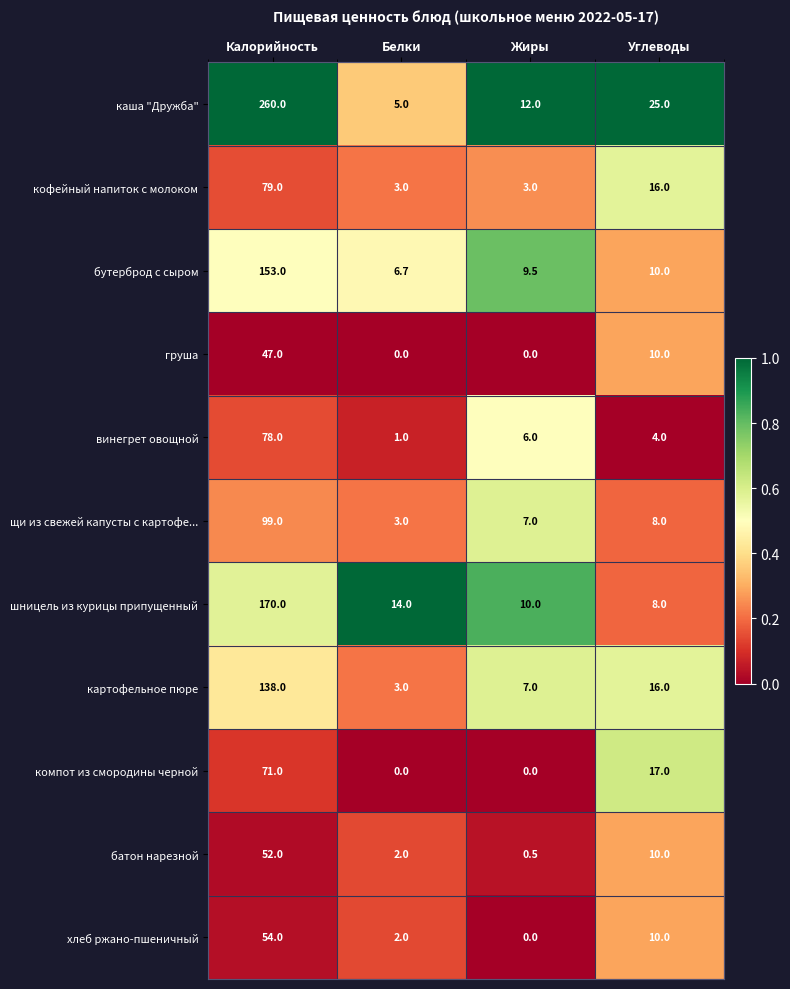

Which series has the largest total across all categories?

каша "Дружба"